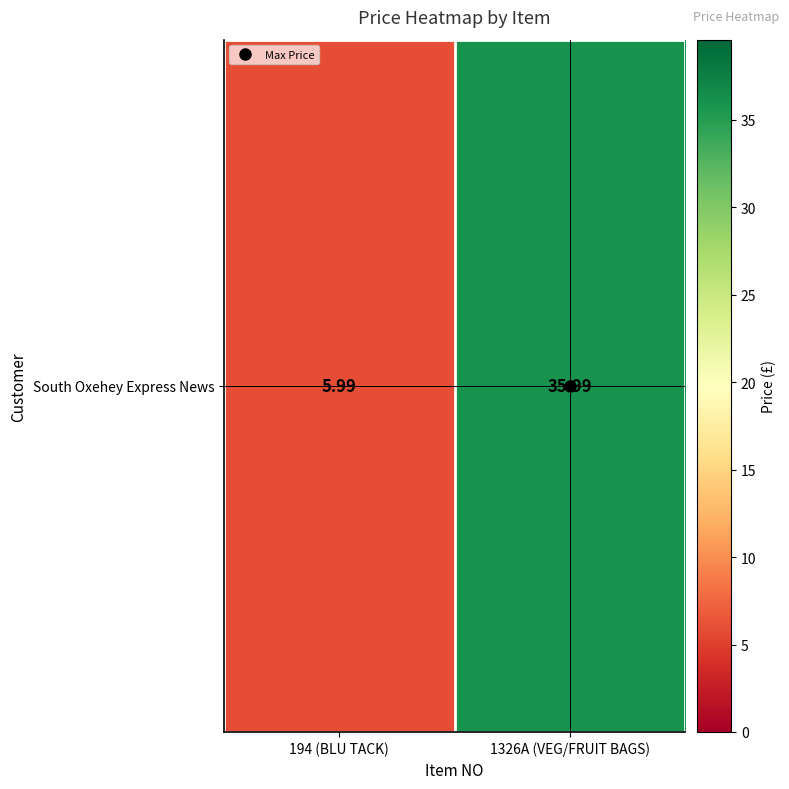

Reading right to left, what are all the values shown in this chart?

1326A (VEG/FRUIT BAGS)=36.0	194 (BLU TACK)=6.0